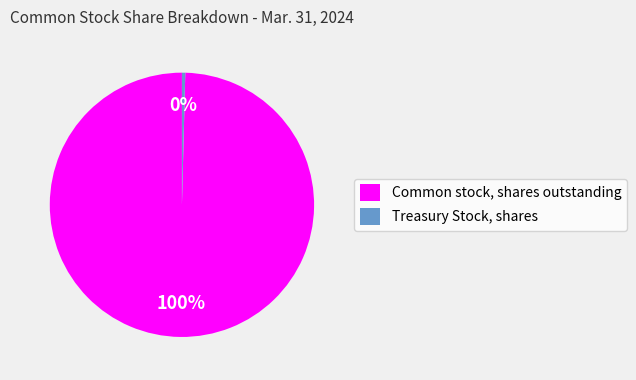

To the nearest percent, what is the average slice percentage?

50%